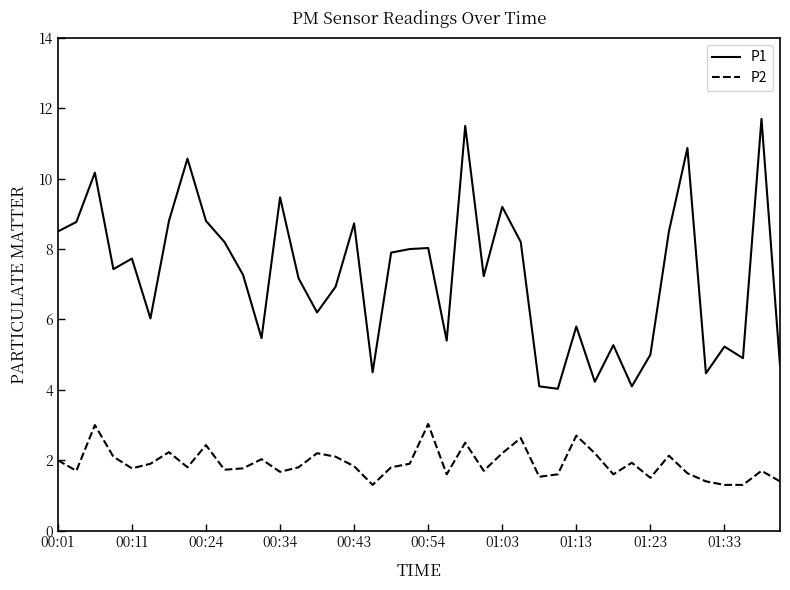

Rank the series by their average value, from lowest to highest.

P2, P1